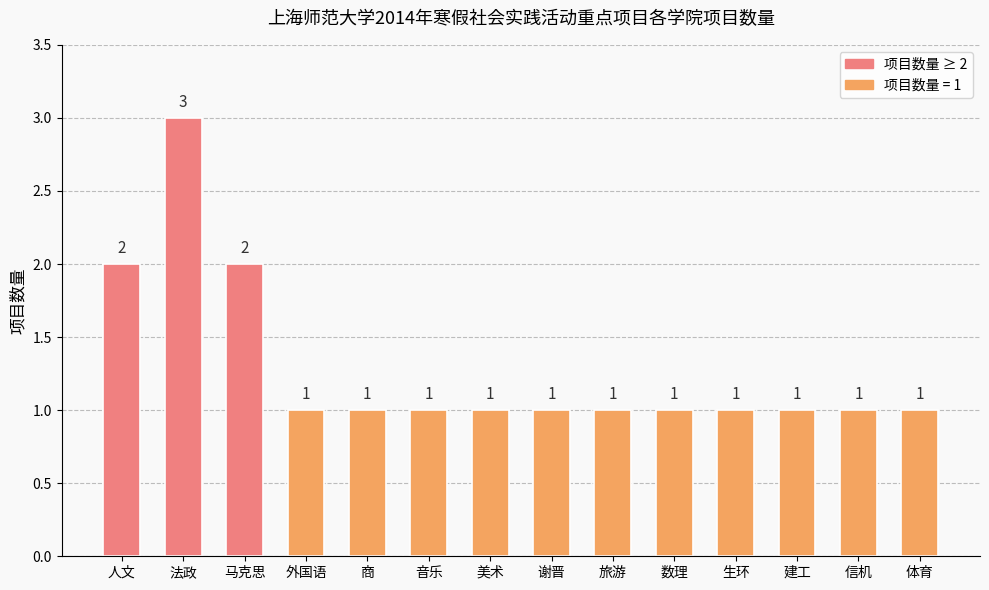

What is the smallest value displayed?

1